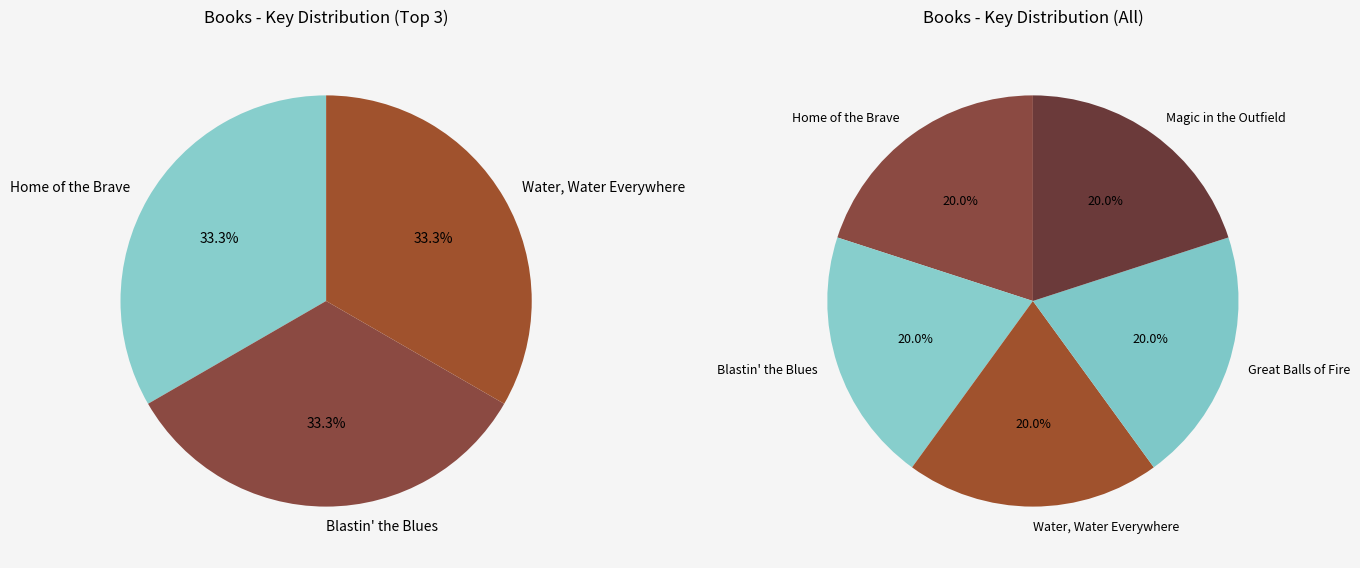

To the nearest percent, what percentage of the pie is Great Balls of Fire?

20%